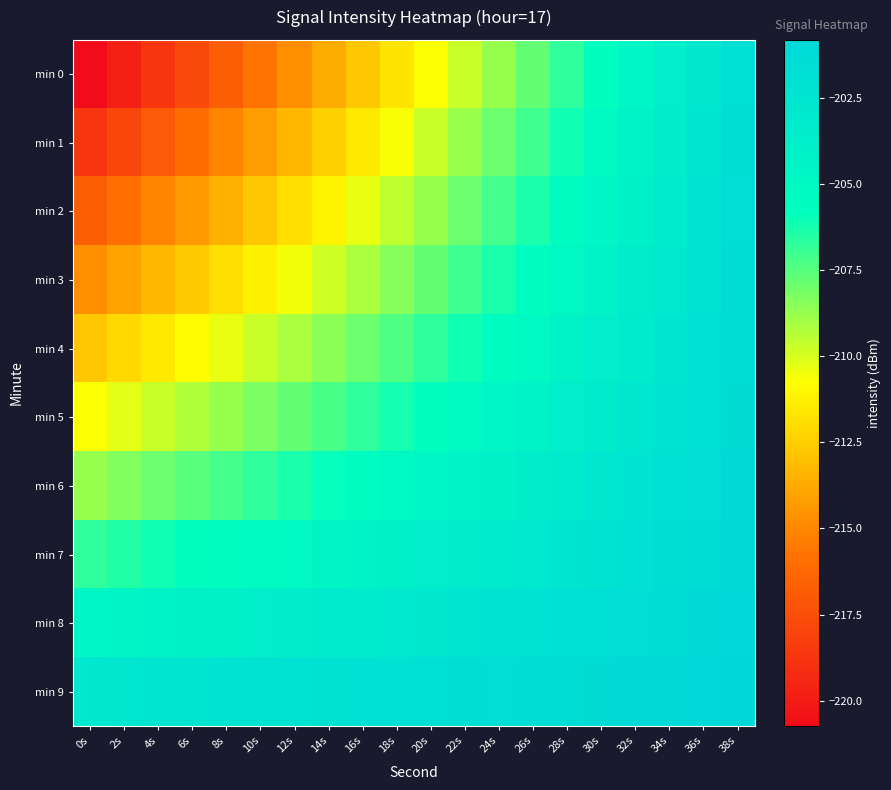

At 2s, list the series in order from largest to smallest.

min 9, min 8, min 7, min 6, min 5, min 4, min 3, min 2, min 1, min 0